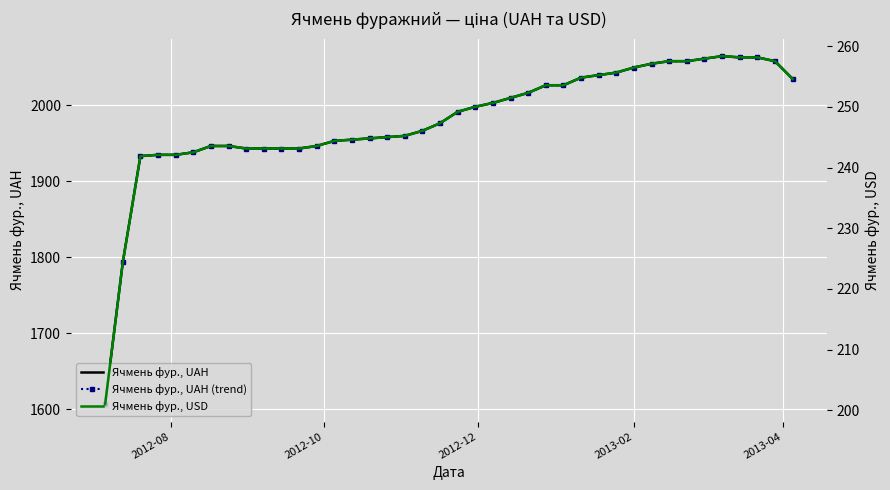

Which series has the largest range (max minus min)?

Ячмень фур., UAH